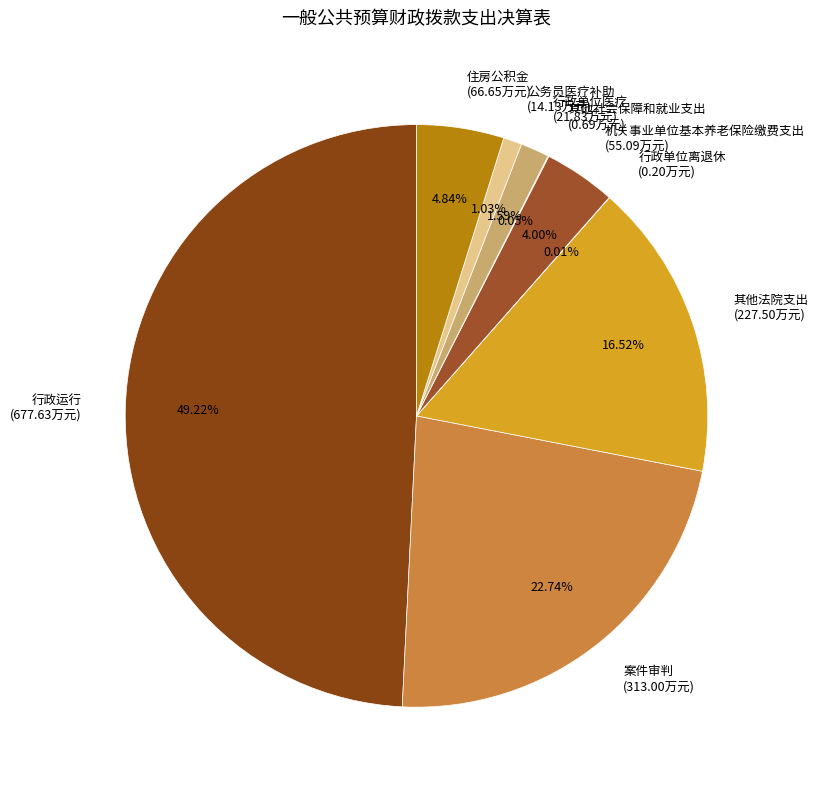

Which slice is the smallest?

行政单位离退休